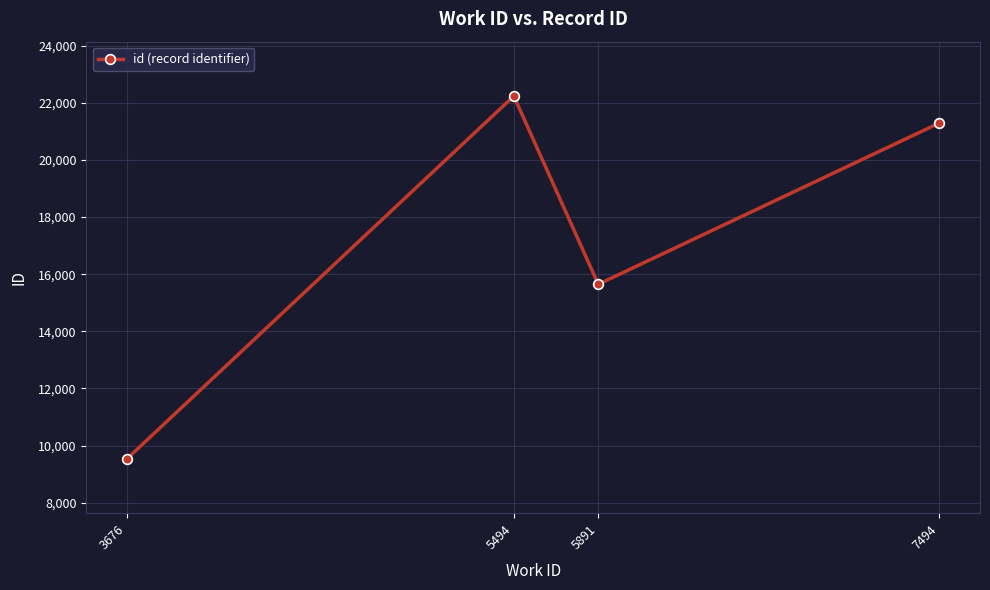

How many lines are shown in the chart?

1